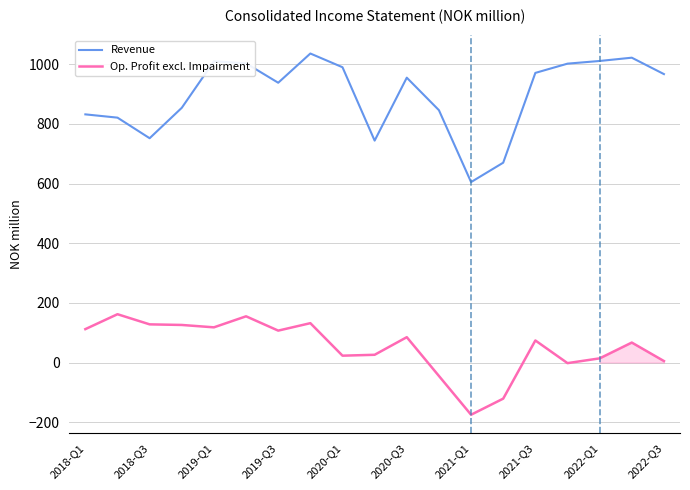

Does the chart display data point markers on the line(s)?

No